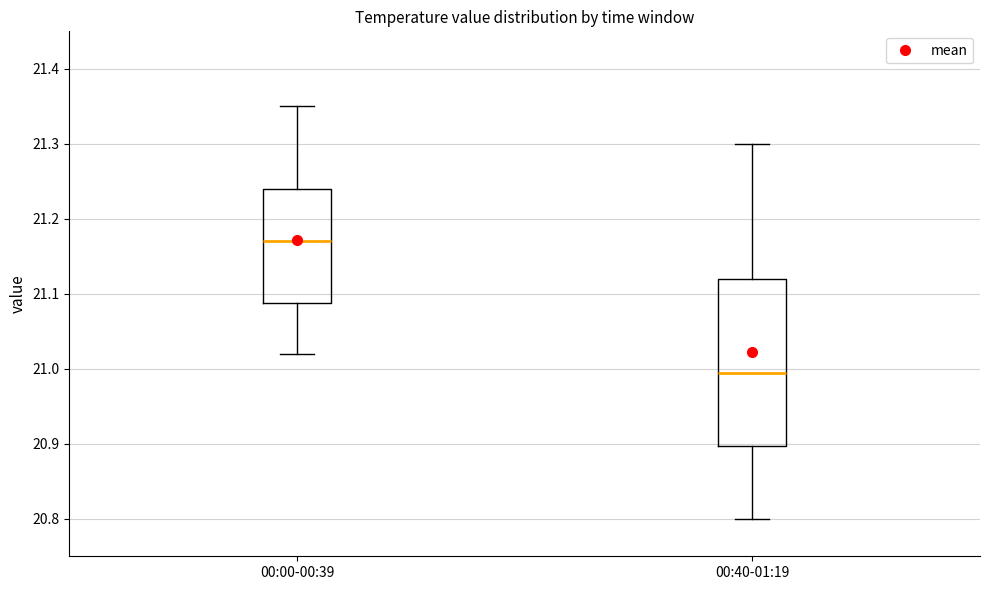

Which box has the lowest median line?

00:40-01:19